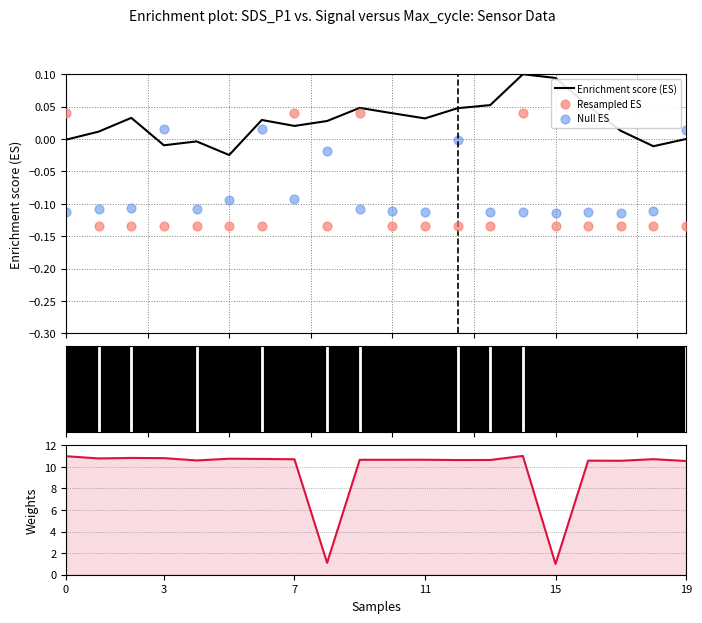

Which series has the widest spread of Y values?

Weights